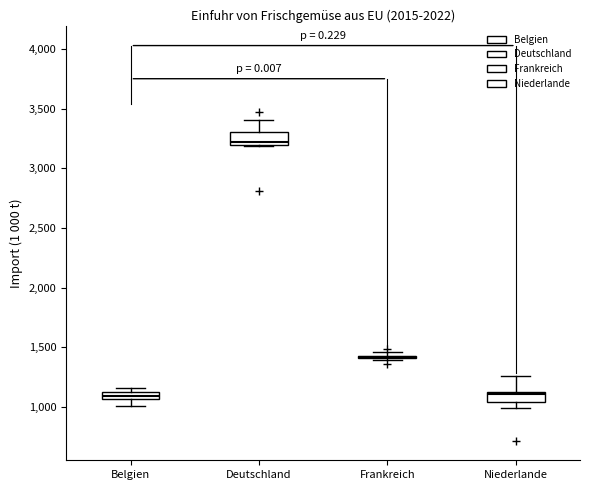

Where is the lower edge of the box for Niederlande on the y-axis? The values are not printed on the chart, so give them approximately, as read against the axis.

1050